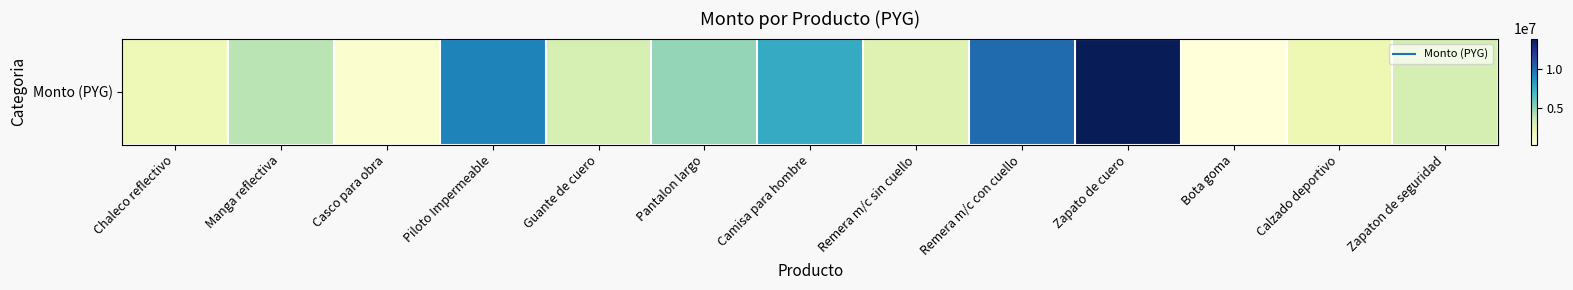

What is the minimum value shown in the chart?

457500